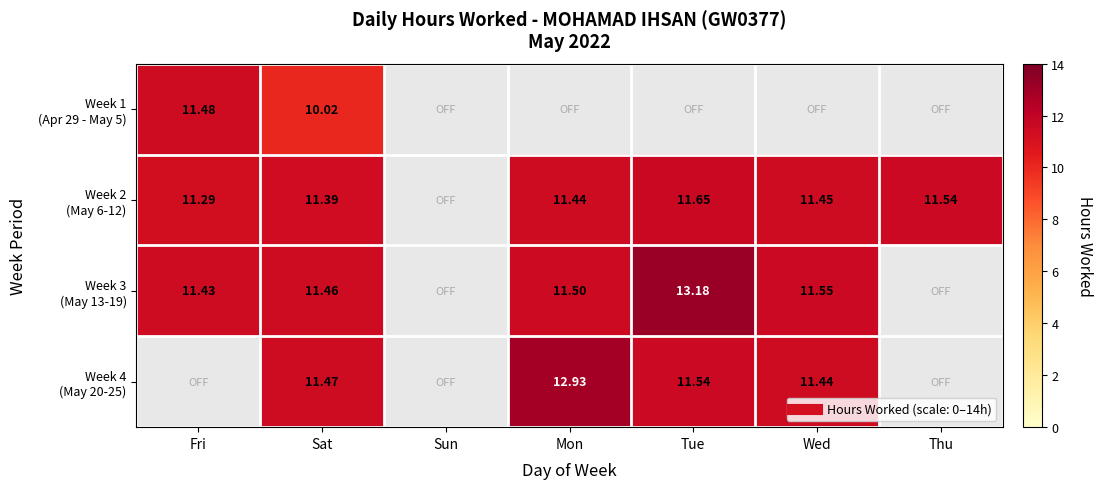

Between Wed and Thu, which is larger?

Wed